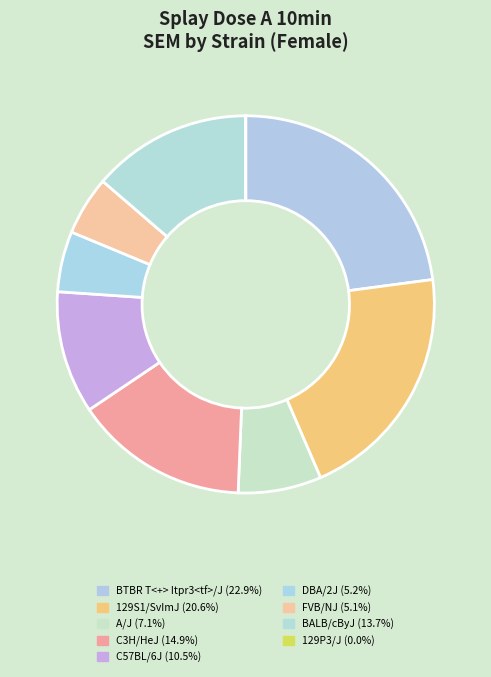

What is the change in value from A/J to C3H/HeJ?

+0.4